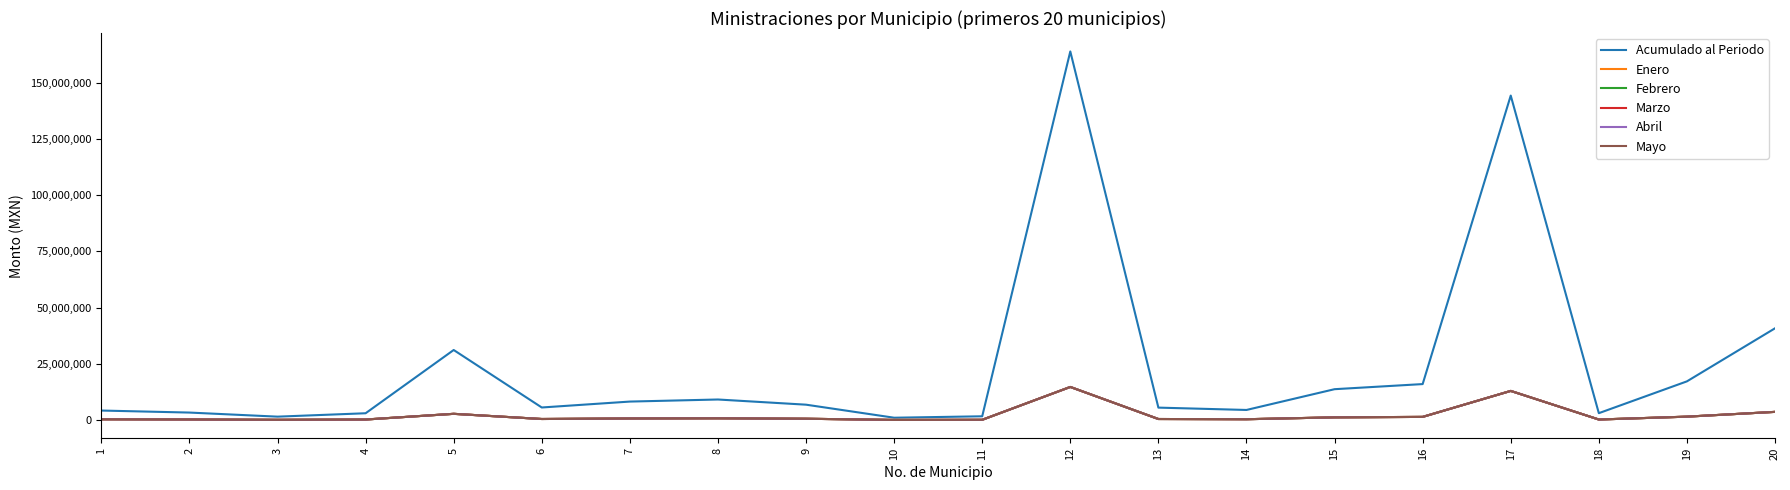

What is the average value of the Mayo series?

2183969